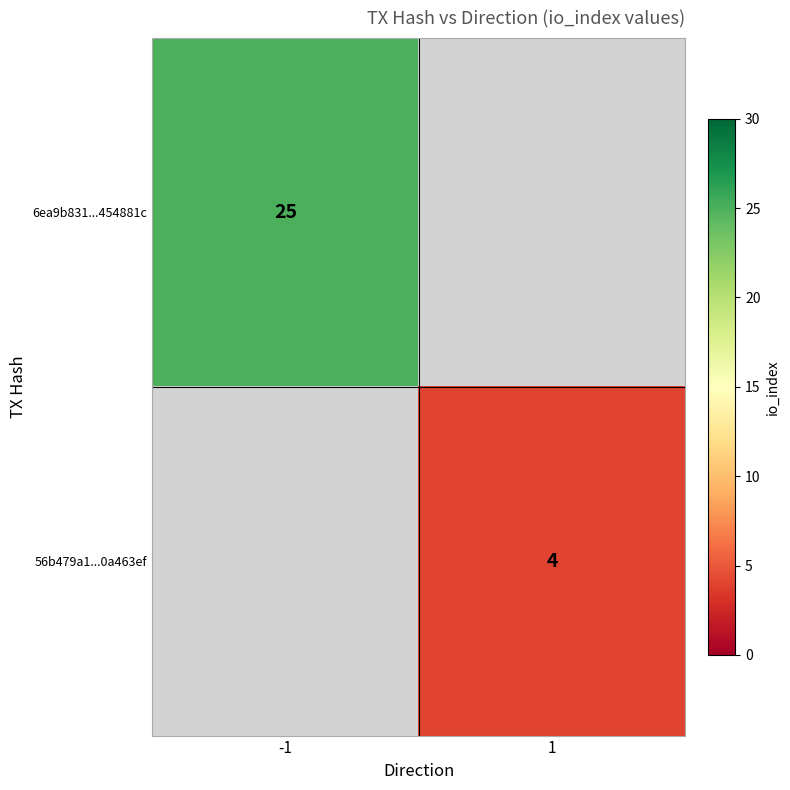

Is it true that 6ea9b831...454881c equals 25 at -1?

True